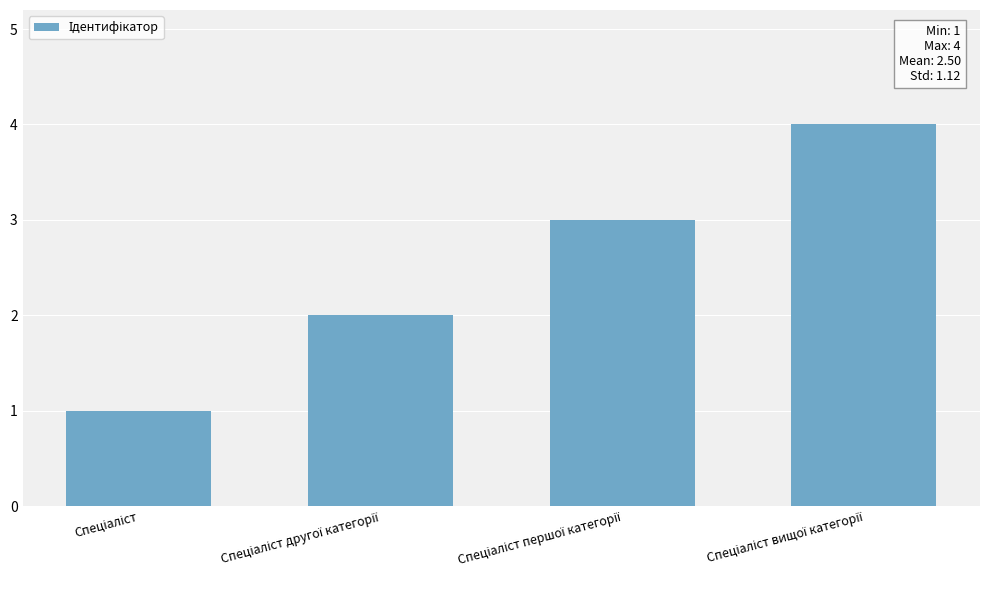

What is the difference between the maximum and minimum values?

3